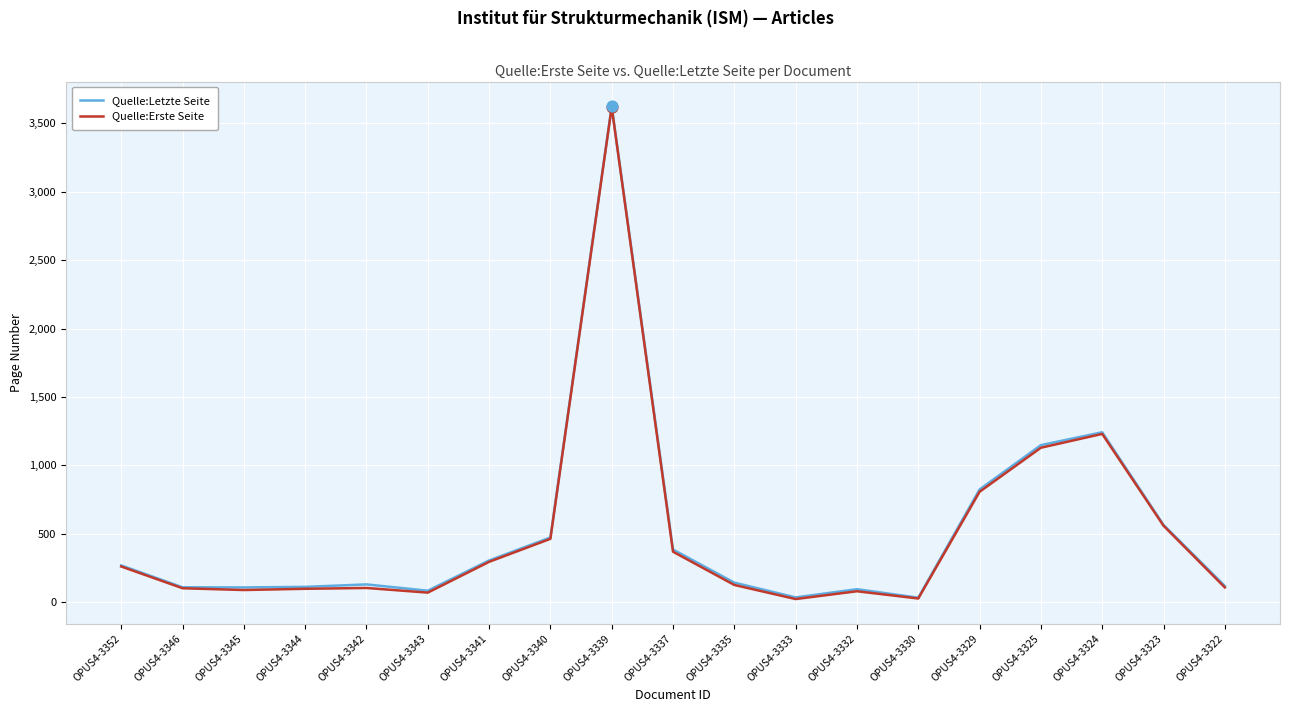

Between OPUS4-3346 and OPUS4-3324, which series saw the biggest shift?

Quelle:Letzte Seite